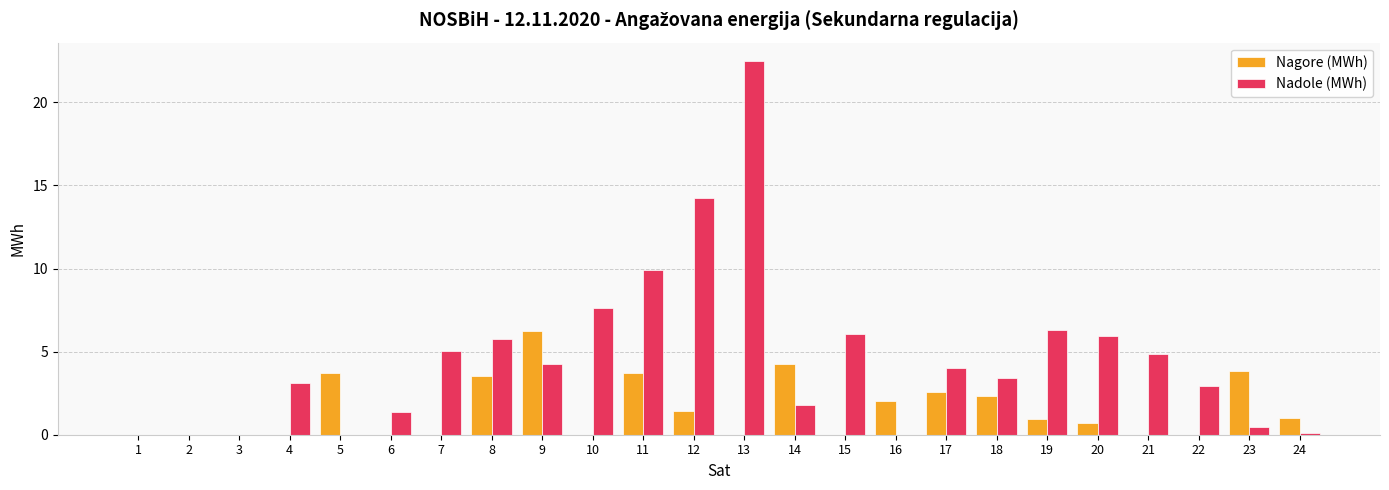

What is the total value across all series at 15?

6.0